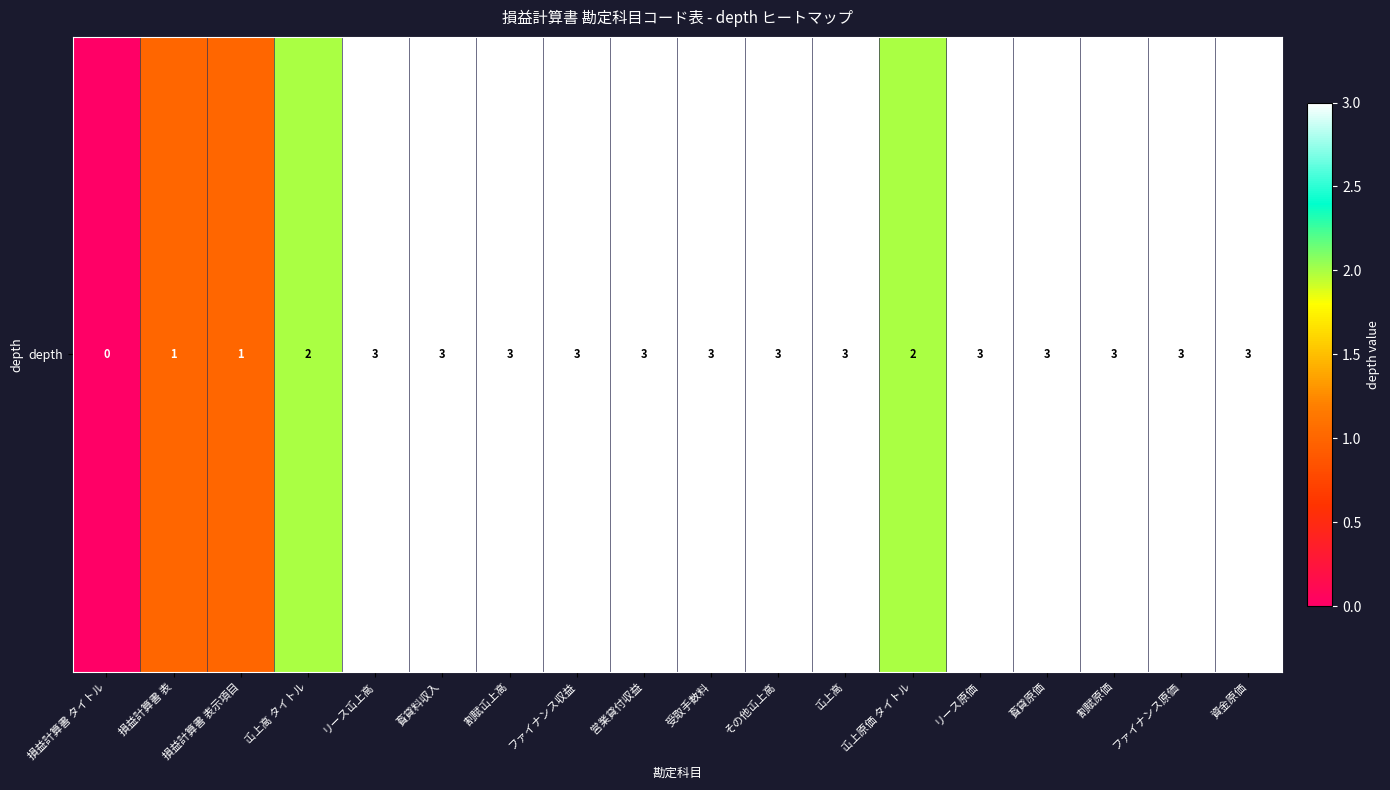

Rank the categories by value from lowest to highest.

損益計算書 タイトル, 損益計算書 表, 損益計算書 表示項目, 屲上高 タイトル, 屲上原価 タイトル, リース屲上高, 賌貸料収入, 割賦屲上高, ファイナンス収益, 営業貸付収益, 受取手数料, その他屲上高, 屲上高, リース原価, 賌貸原価, 割賦原価, ファイナンス原価, 資金原価